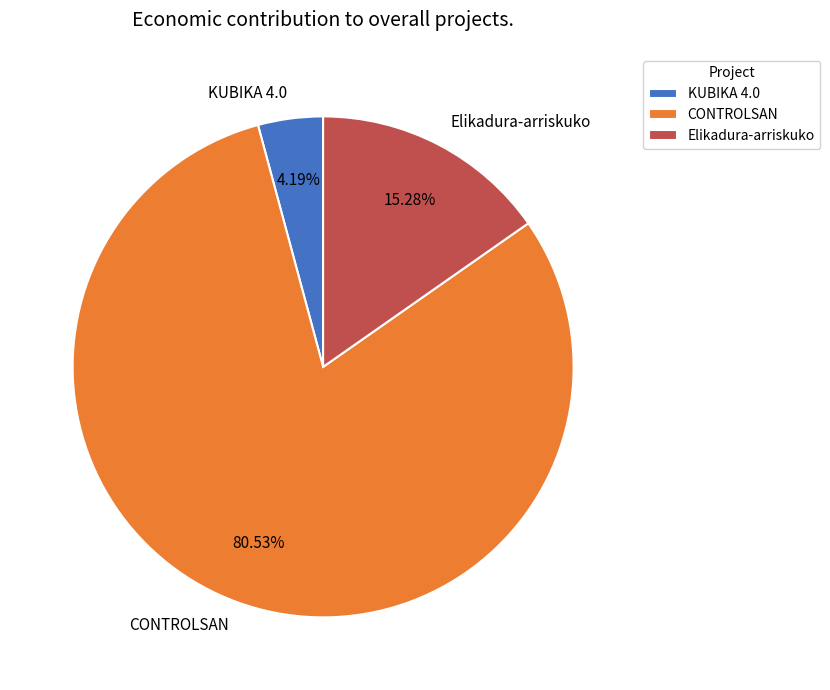

Between KUBIKA 4.0 and CONTROLSAN, which is larger?

CONTROLSAN